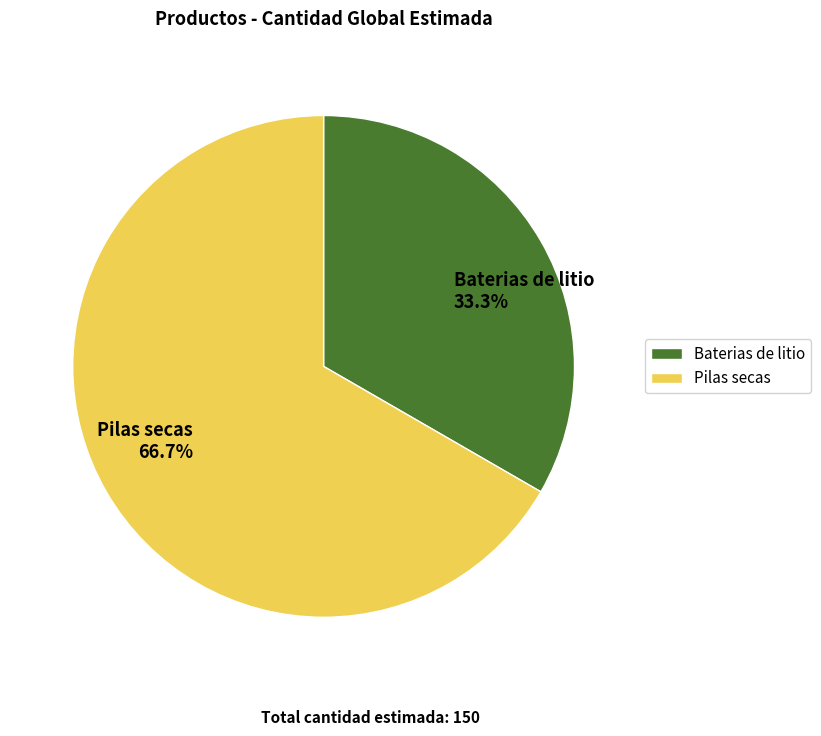

Count the number of slices in the pie.

2